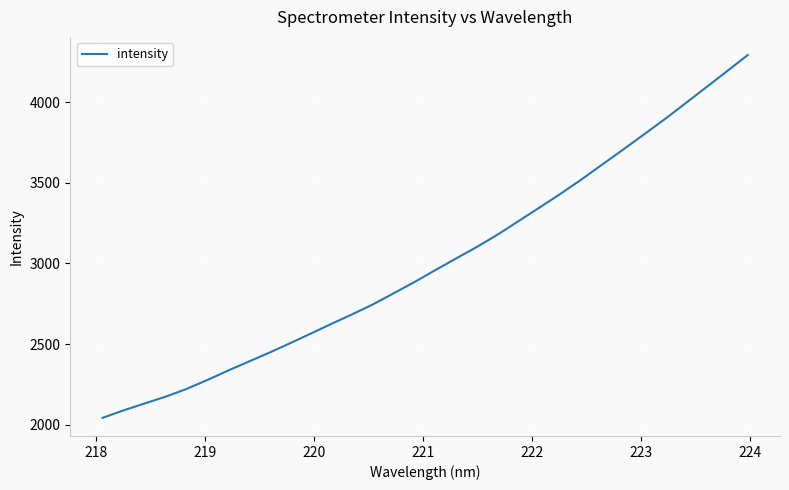

What is the greatest value displayed?

4293.1